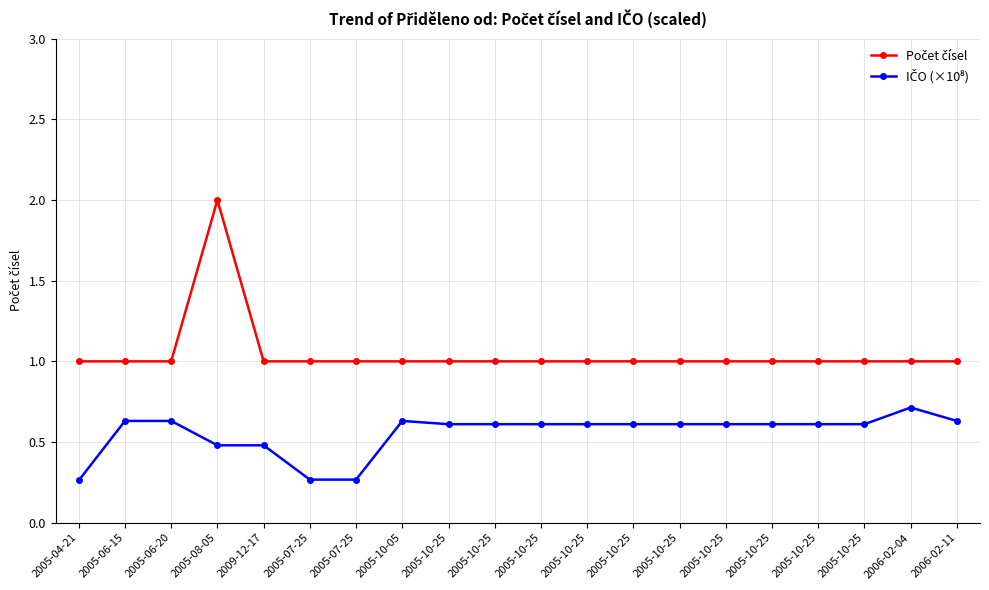

Which has a higher value, 2005-06-15 or 2009-12-17?

2005-06-15